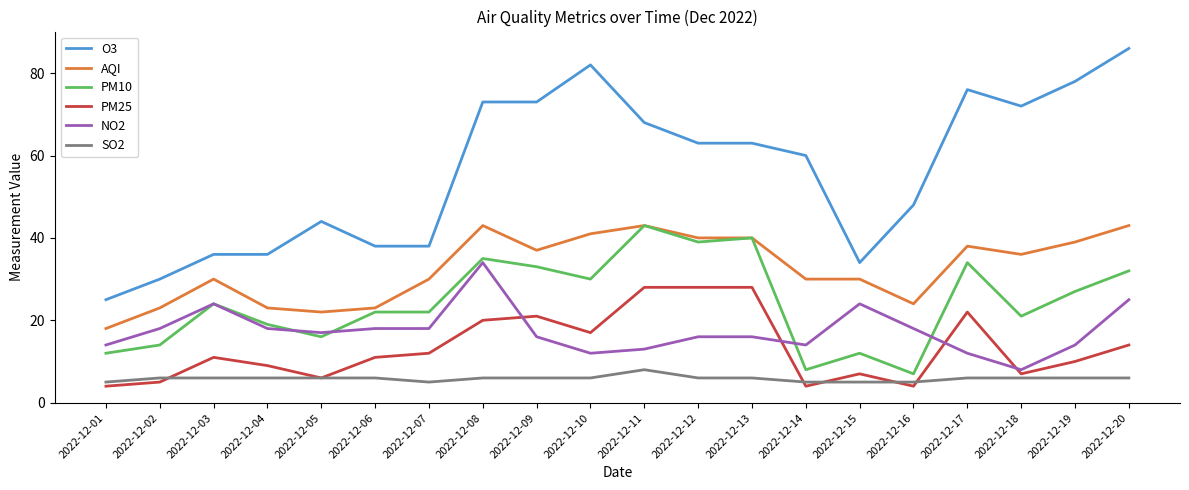

What is the minimum value shown in the chart?

4